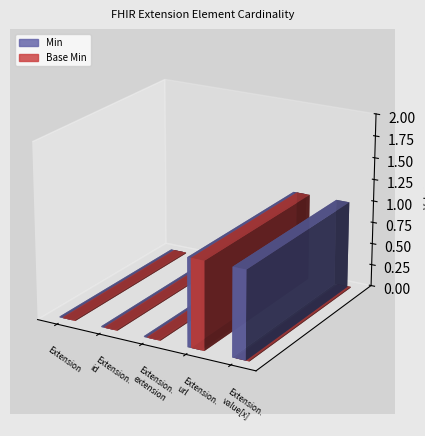

The Base Min series shows 1 at Extension.extension. True or false?

False